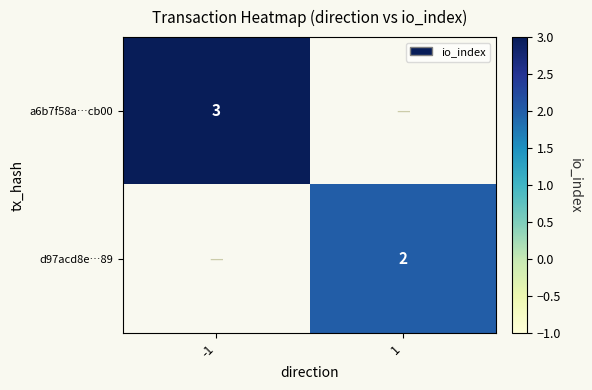

Is it true that a6b7f58a…cb00 equals 4 at -1?

False